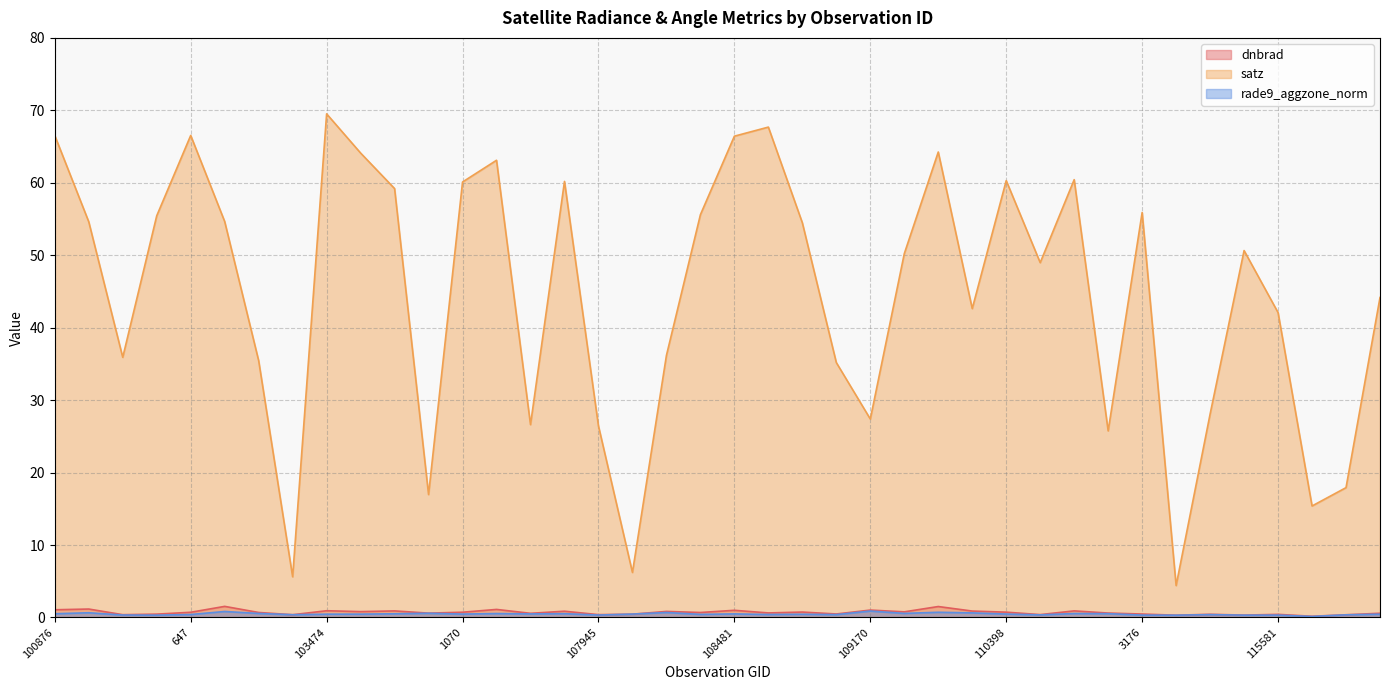

At which category is the sum across all series the highest?

103474